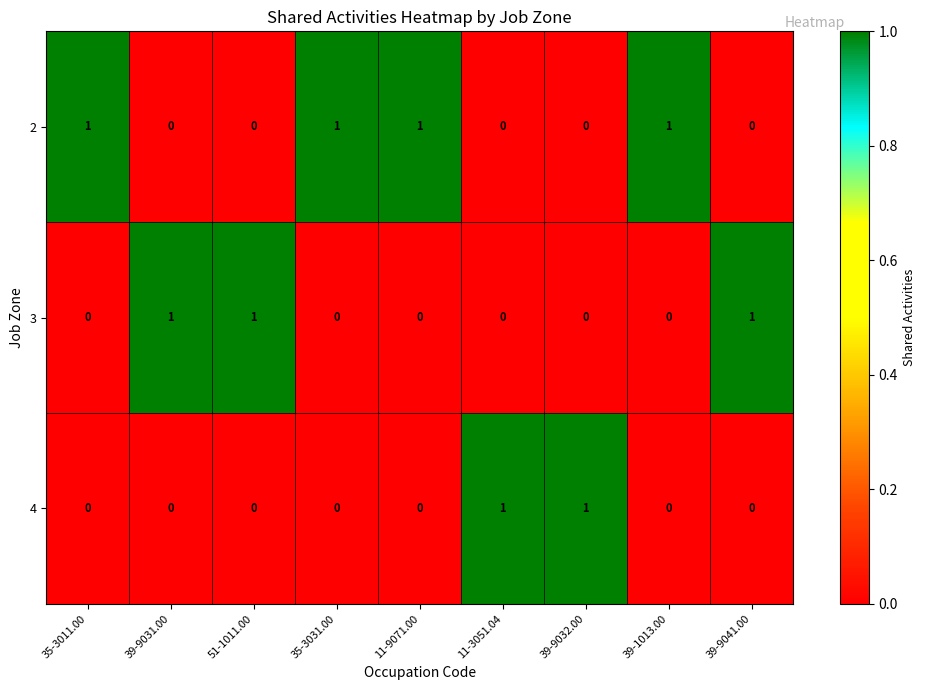

Count the number of categories in the chart.

9